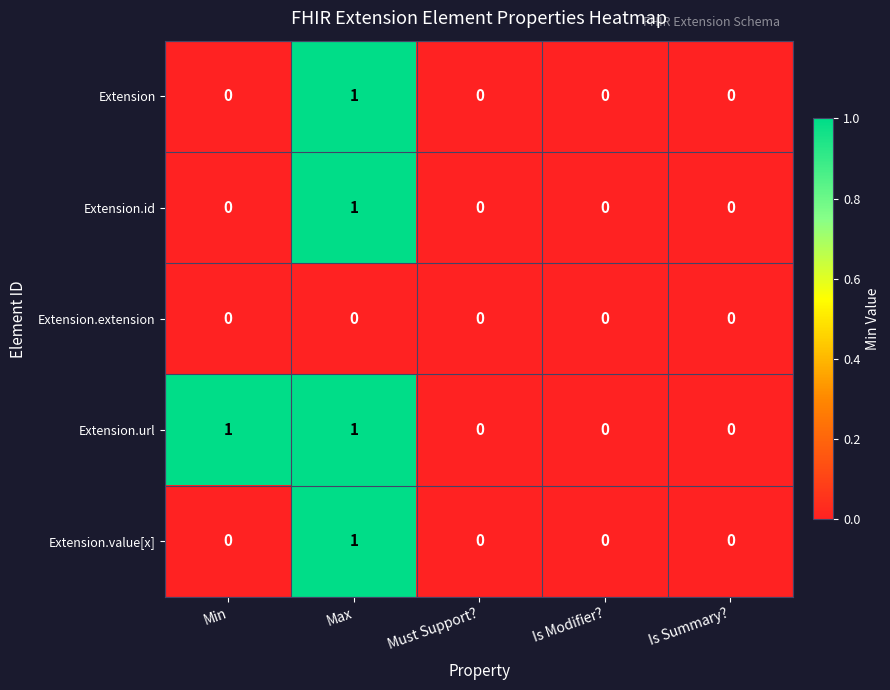

Which category has the highest value in the Extension.id series?

Max